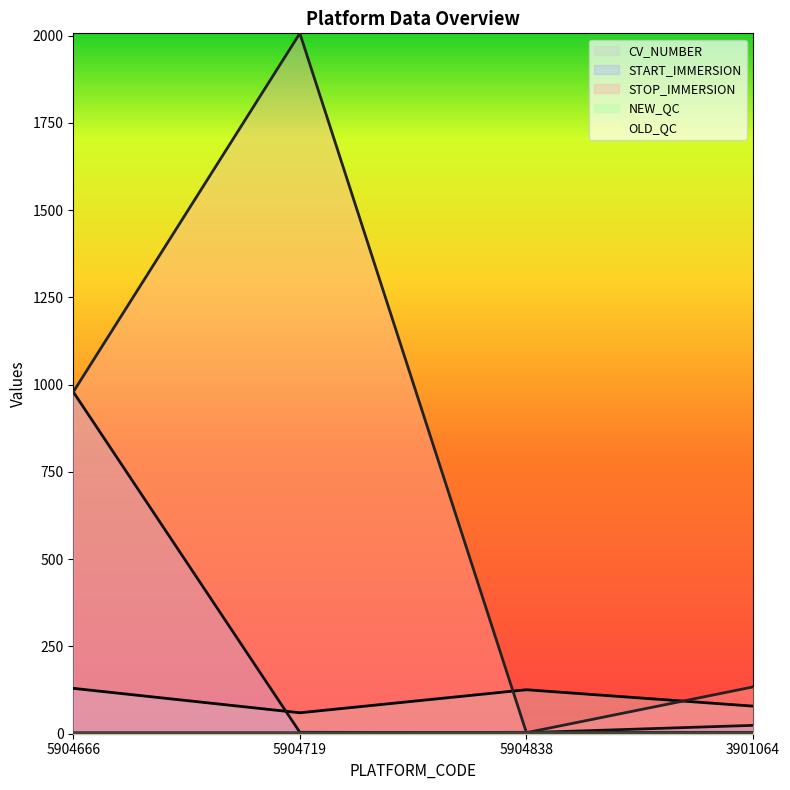

Is it true that CV_NUMBER equals 40.3 at 5904719?

False